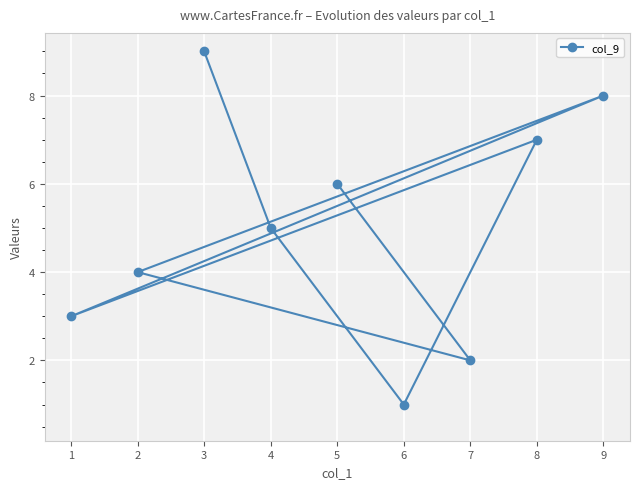

What is the sum of the values at 5 and 4?

11